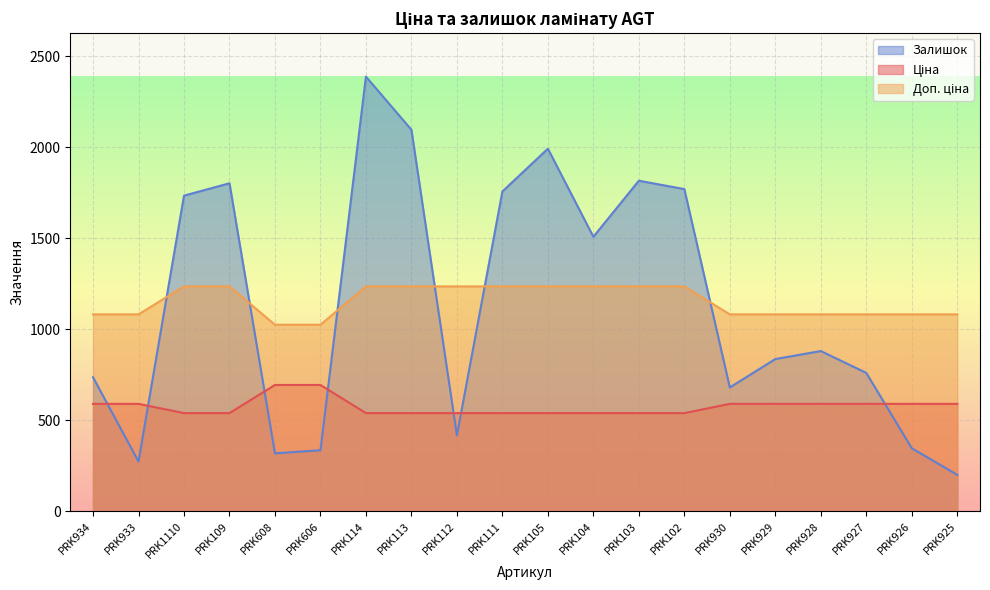

Where do Доп. ціна and Залишок first cross each other?

PRK933 and PRK1110